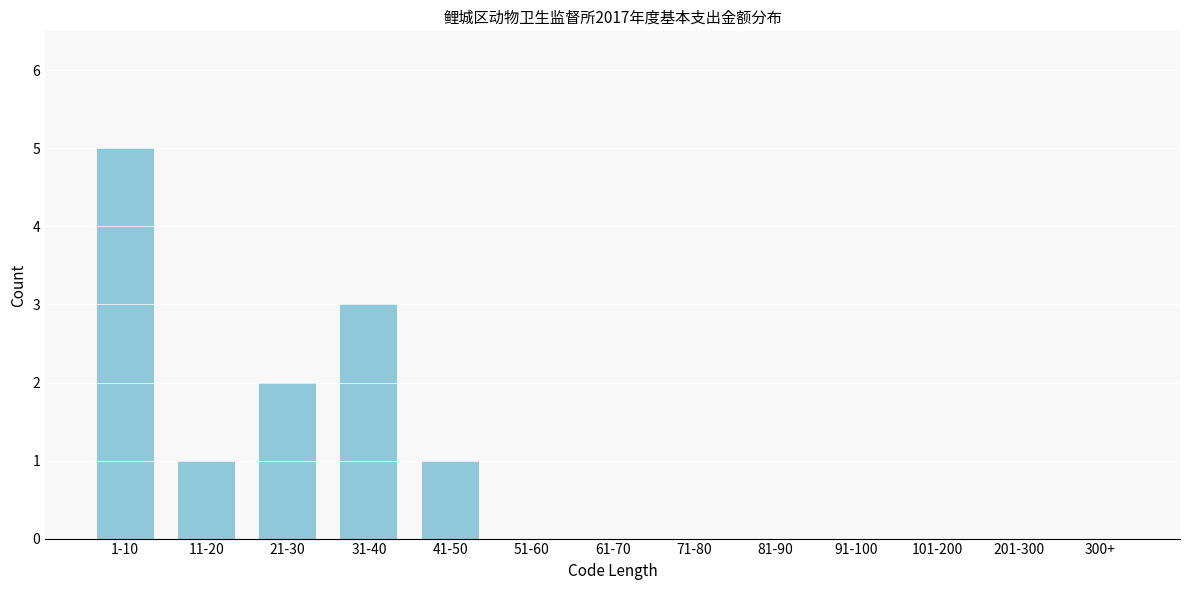

Reading left to right, extract all data points from this chart.

1-10=5	11-20=1	21-30=2	31-40=3	41-50=1	51-60=0	61-70=0	71-80=0	81-90=0	91-100=0	101-200=0	201-300=0	300+=0